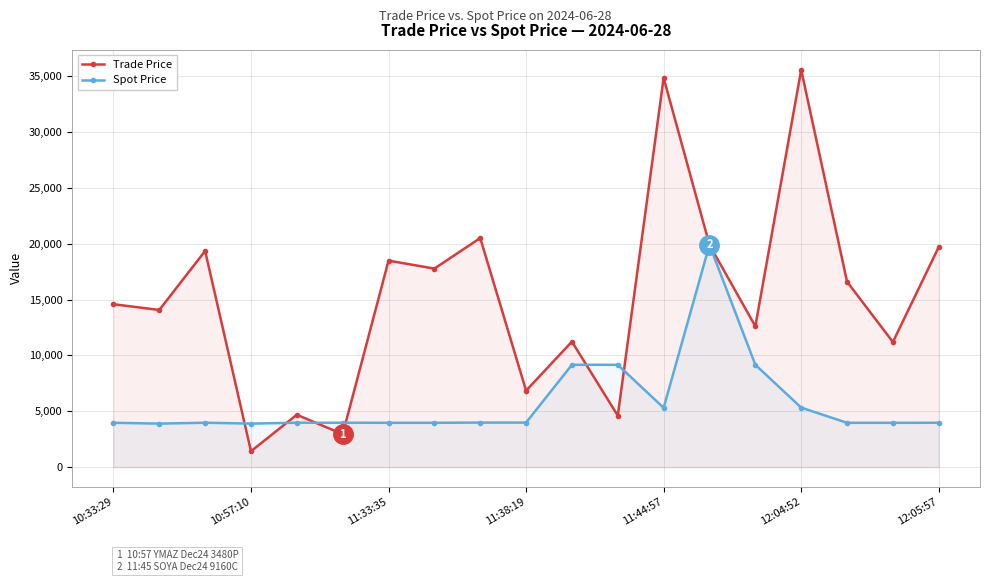

True or false: Spot Price and Trade Price intersect in this chart.

True